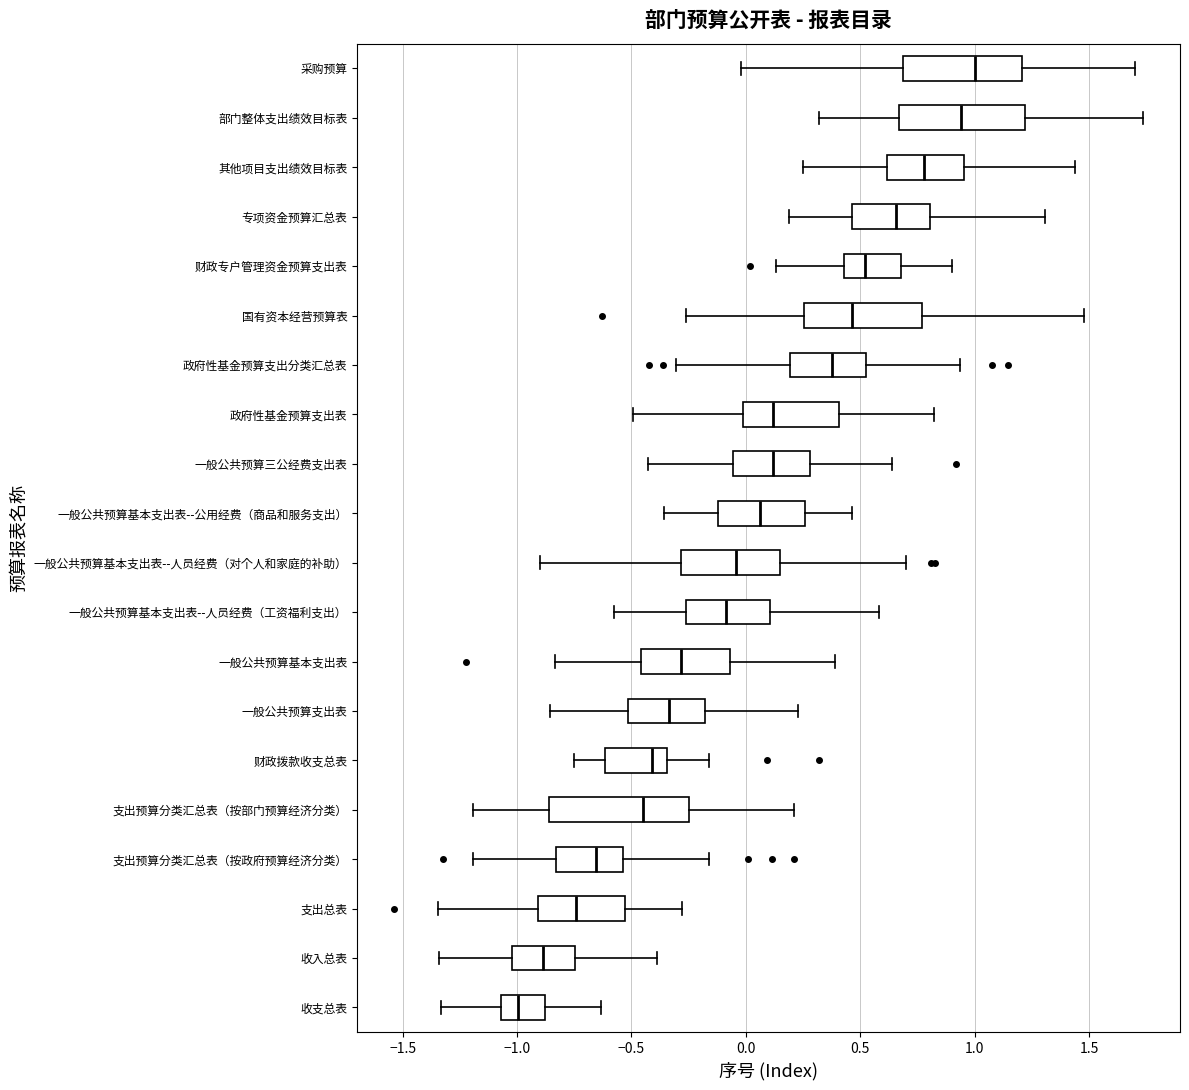

Where does the left whisker of the box for 支出总表 end on the x-axis? The values are not printed on the chart, so give them approximately, as read against the axis.

-1.35